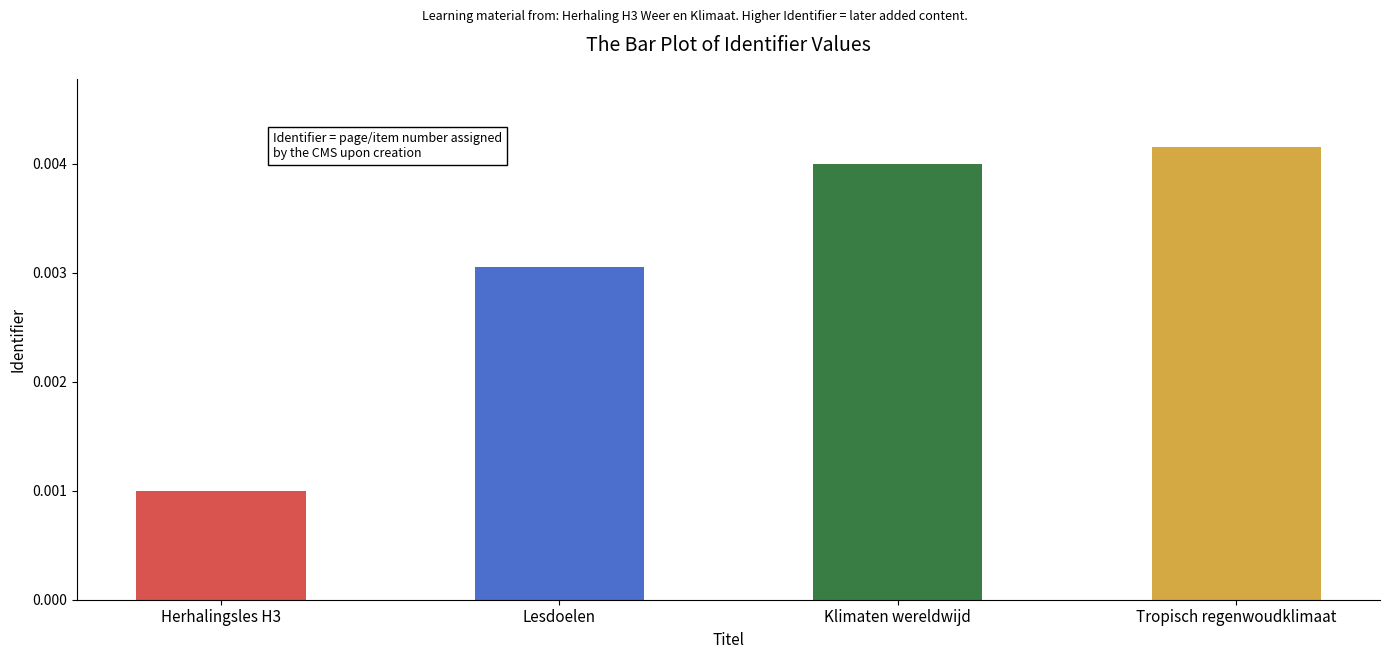

List the labels in order of value, largest first.

Tropisch regenwoudklimaat, Klimaten wereldwijd, Lesdoelen, Herhalingsles H3